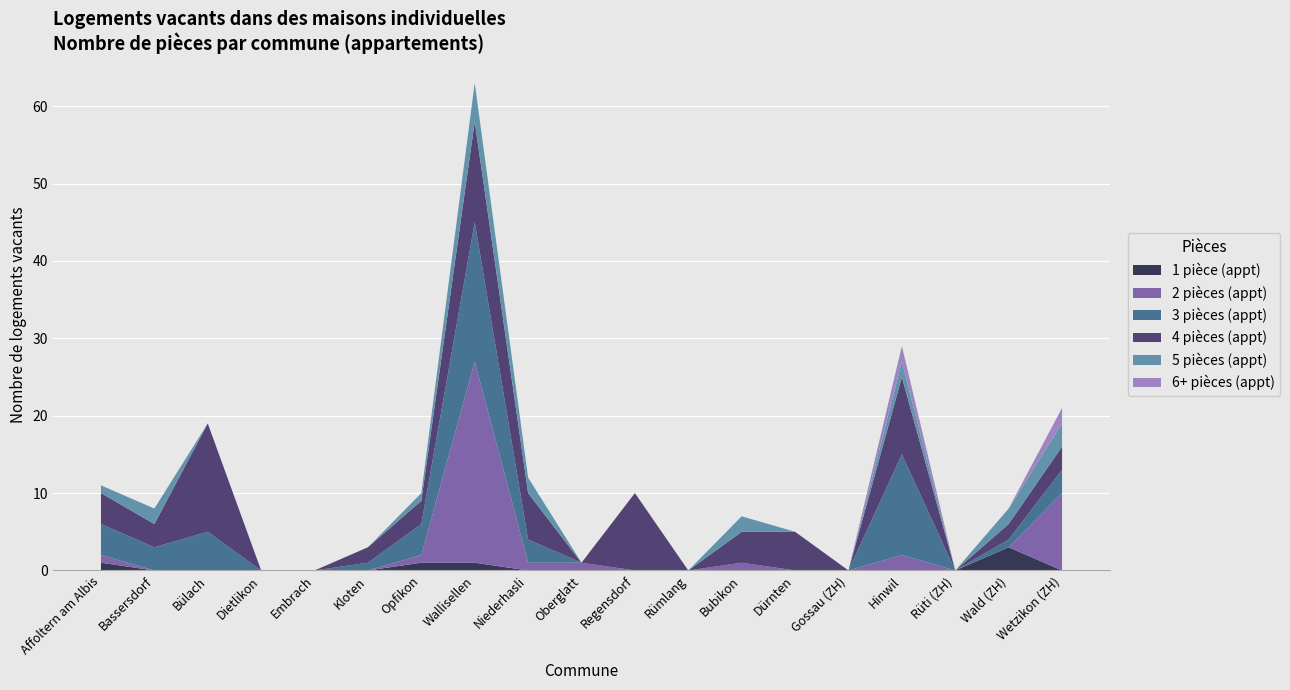

Reading right to left, what are all the values shown in this chart?

1 pièce (appt): Wetzikon (ZH)=0	Wald (ZH)=3	Rüti (ZH)=0	Hinwil=0	Gossau (ZH)=0	Dürnten=0	Bubikon=0	Rümlang=0	Regensdorf=0	Oberglatt=0	Niederhasli=0	Wallisellen=1	Opfikon=1	Kloten=0	Embrach=0	Dietlikon=0	Bülach=0	Bassersdorf=0	Affoltern am Albis=1
2 pièces (appt): Wetzikon (ZH)=10	Wald (ZH)=0	Rüti (ZH)=0	Hinwil=2	Gossau (ZH)=0	Dürnten=0	Bubikon=1	Rümlang=0	Regensdorf=0	Oberglatt=1	Niederhasli=1	Wallisellen=26	Opfikon=1	Kloten=0	Embrach=0	Dietlikon=0	Bülach=0	Bassersdorf=0	Affoltern am Albis=1
3 pièces (appt): Wetzikon (ZH)=3	Wald (ZH)=1	Rüti (ZH)=0	Hinwil=13	Gossau (ZH)=0	Dürnten=0	Bubikon=0	Rümlang=0	Regensdorf=0	Oberglatt=0	Niederhasli=3	Wallisellen=18	Opfikon=4	Kloten=1	Embrach=0	Dietlikon=0	Bülach=5	Bassersdorf=3	Affoltern am Albis=4
4 pièces (appt): Wetzikon (ZH)=3	Wald (ZH)=2	Rüti (ZH)=0	Hinwil=10	Gossau (ZH)=0	Dürnten=5	Bubikon=4	Rümlang=0	Regensdorf=10	Oberglatt=0	Niederhasli=6	Wallisellen=13	Opfikon=3	Kloten=2	Embrach=0	Dietlikon=0	Bülach=14	Bassersdorf=3	Affoltern am Albis=4
5 pièces (appt): Wetzikon (ZH)=3	Wald (ZH)=2	Rüti (ZH)=0	Hinwil=2	Gossau (ZH)=0	Dürnten=0	Bubikon=2	Rümlang=0	Regensdorf=0	Oberglatt=0	Niederhasli=2	Wallisellen=5	Opfikon=1	Kloten=0	Embrach=0	Dietlikon=0	Bülach=0	Bassersdorf=2	Affoltern am Albis=1
6+ pièces (appt): Wetzikon (ZH)=2	Wald (ZH)=0	Rüti (ZH)=0	Hinwil=2	Gossau (ZH)=0	Dürnten=0	Bubikon=0	Rümlang=0	Regensdorf=0	Oberglatt=0	Niederhasli=0	Wallisellen=0	Opfikon=0	Kloten=0	Embrach=0	Dietlikon=0	Bülach=0	Bassersdorf=0	Affoltern am Albis=0